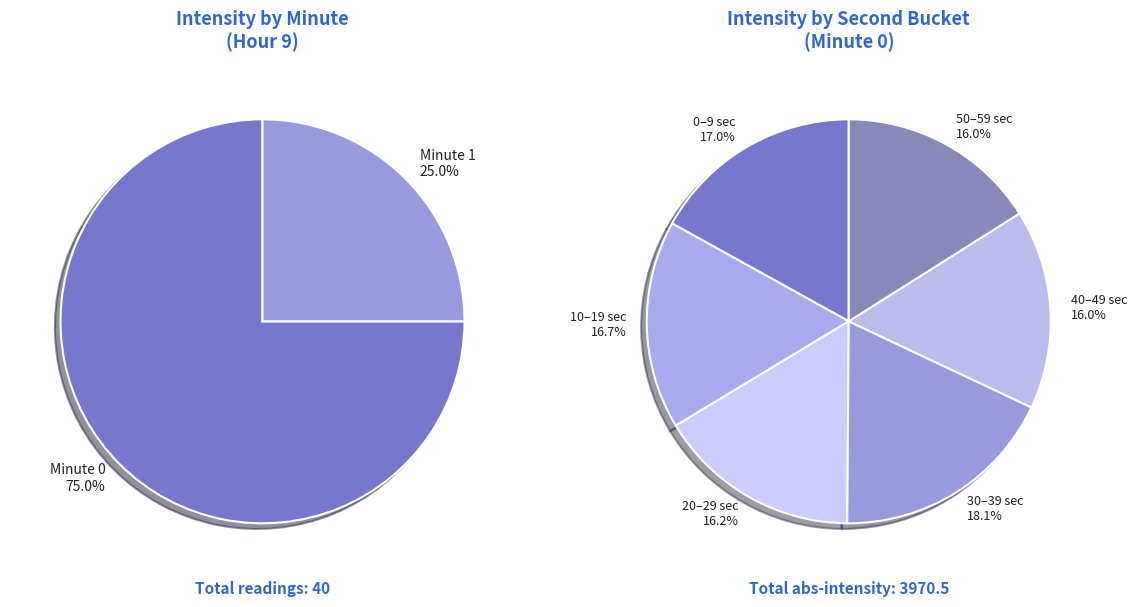

Is 46 the majority of the pie?

No